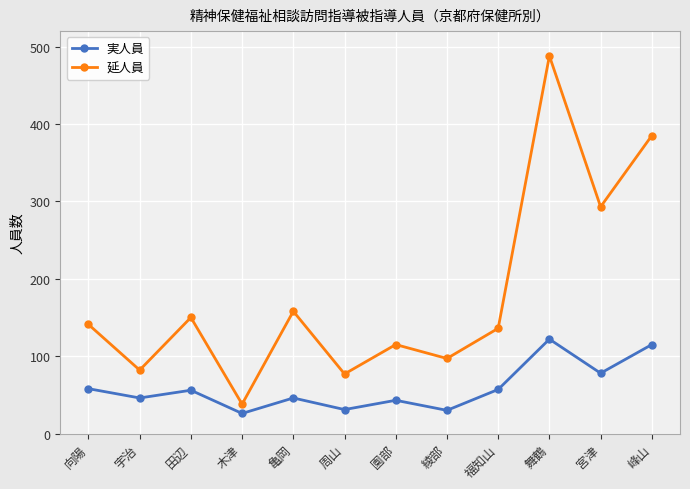

Which category has the highest value in the 延人員 series?

舞鶴